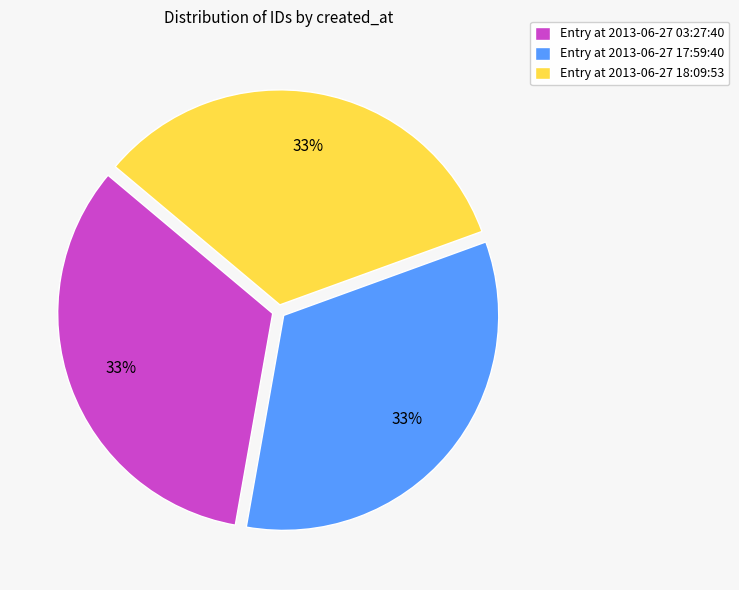

How many slices are in this pie chart?

3